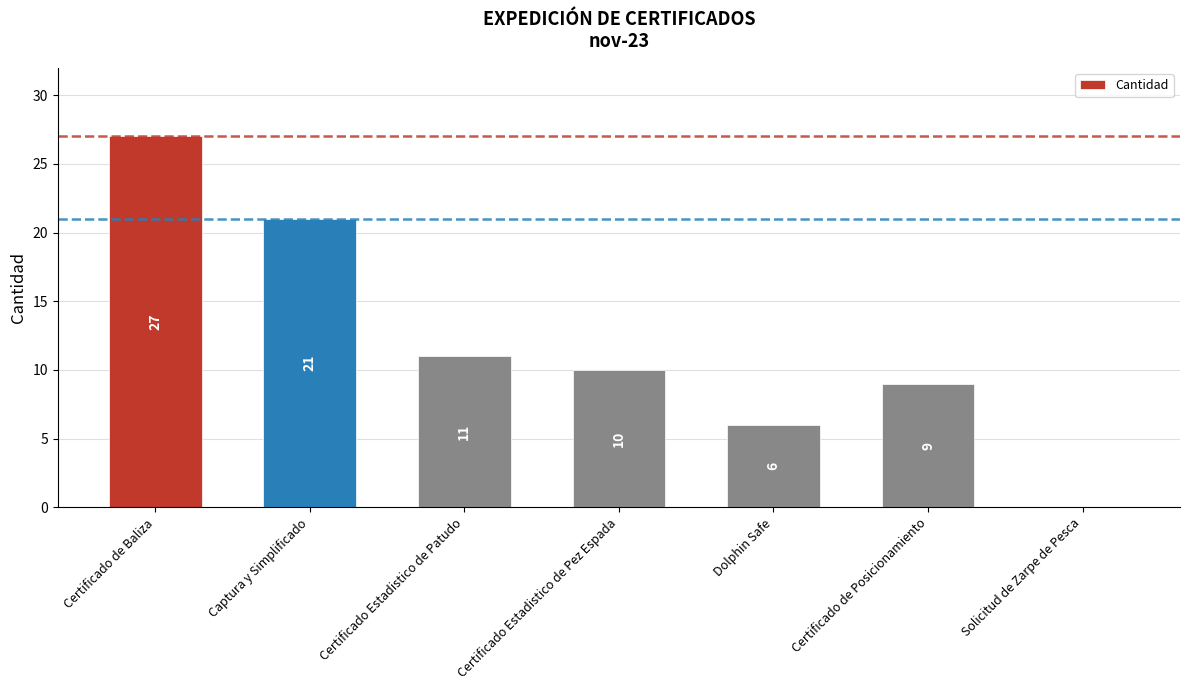

Does the chart contain stacked bars?

No